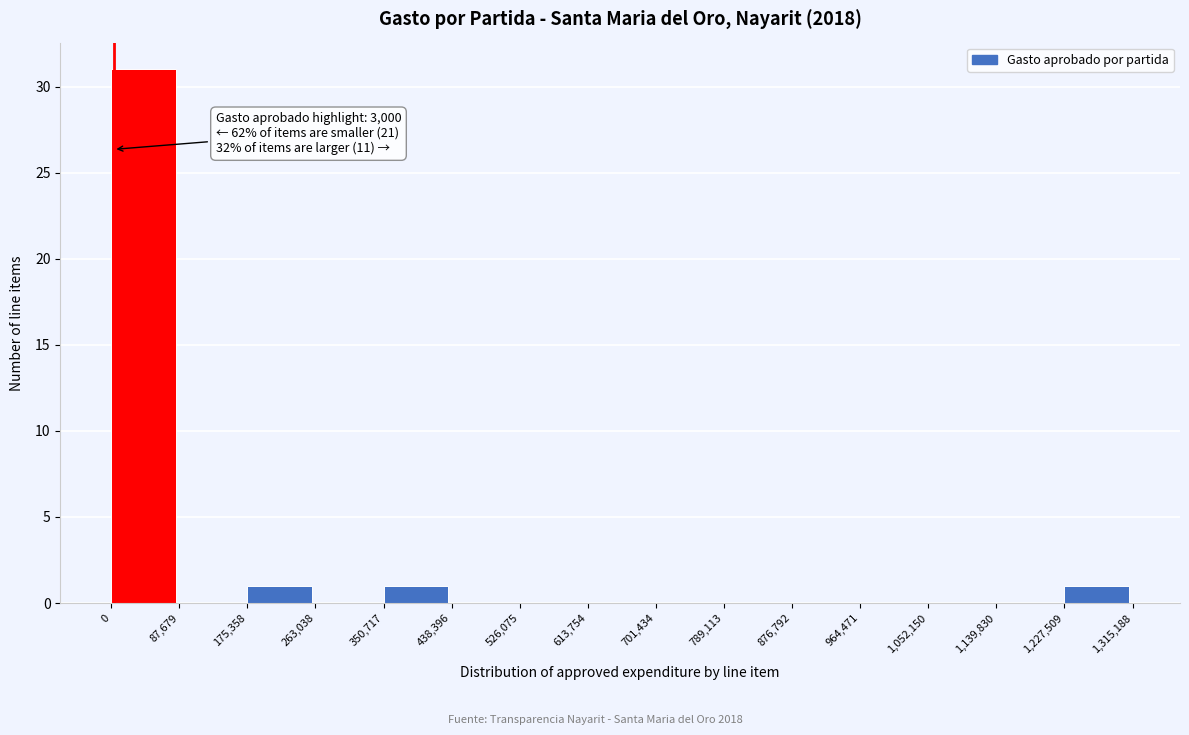

Which range on the x-axis has the tallest bar?

0 to 87,679